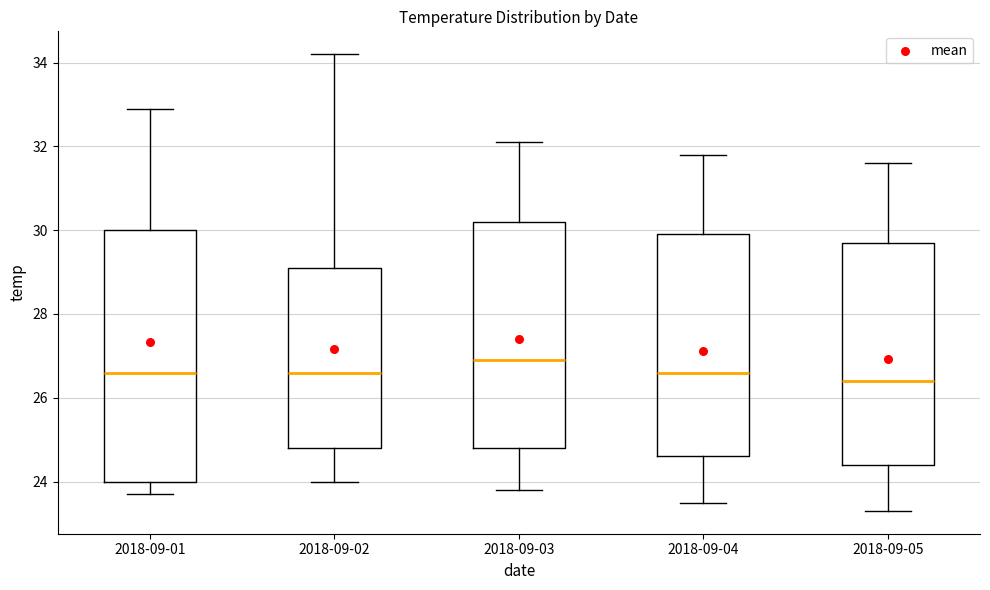

Which box has the highest median line?

2018-09-03